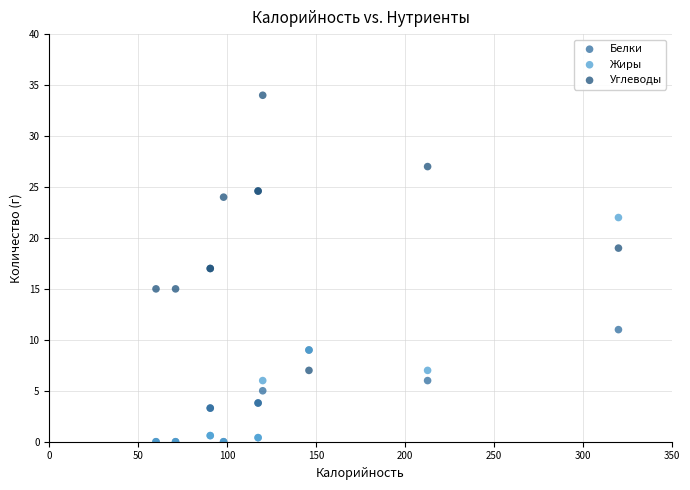

Which series has the largest Y range (max minus min)?

Углеводы